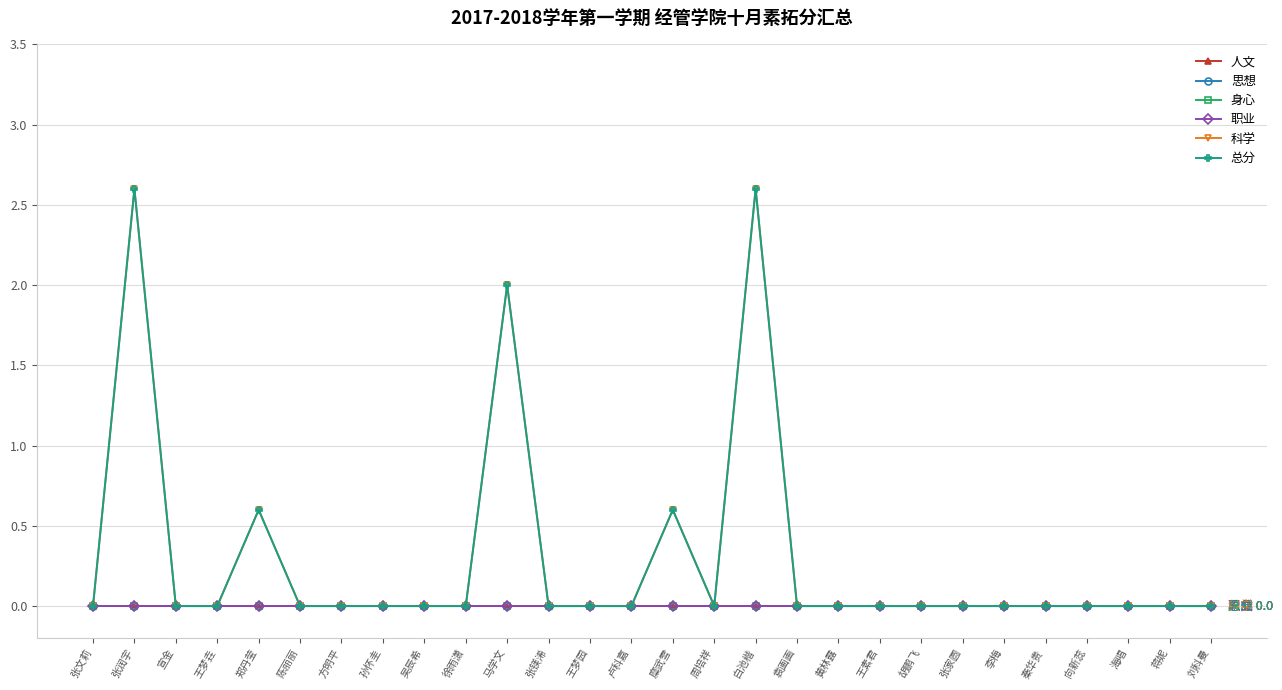

True or false: 人文 has more than 2 interior local peaks.

False